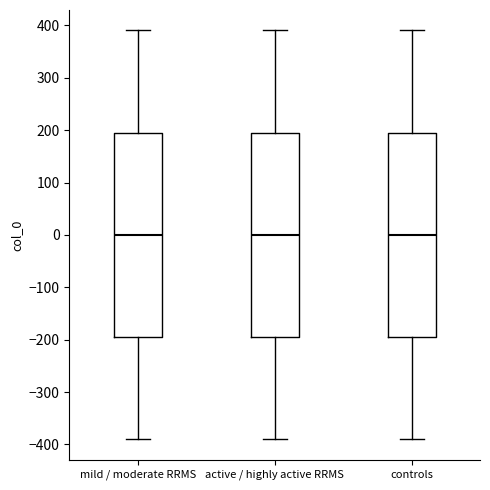

Where is the upper edge of the box for mild / moderate RRMS on the y-axis? The values are not printed on the chart, so give them approximately, as read against the axis.

200